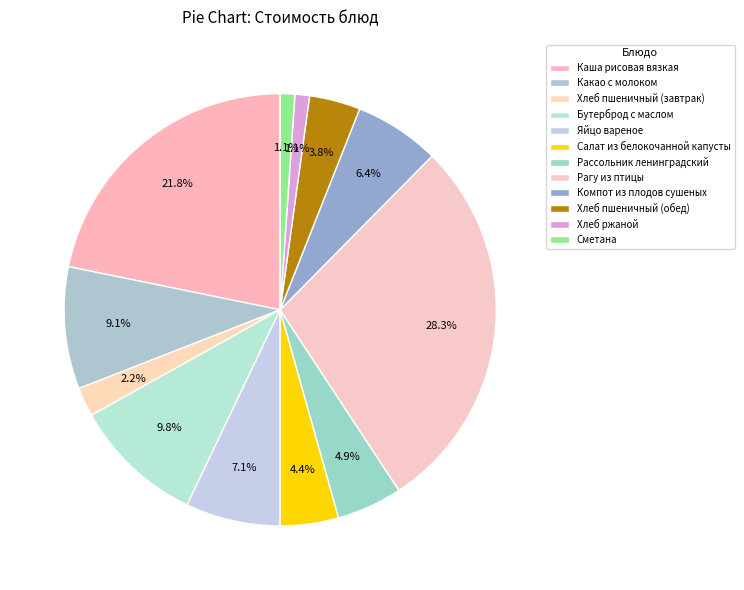

What is the ratio of the value at Рассольник ленинградский to the value at Рагу из птицы?

0.2